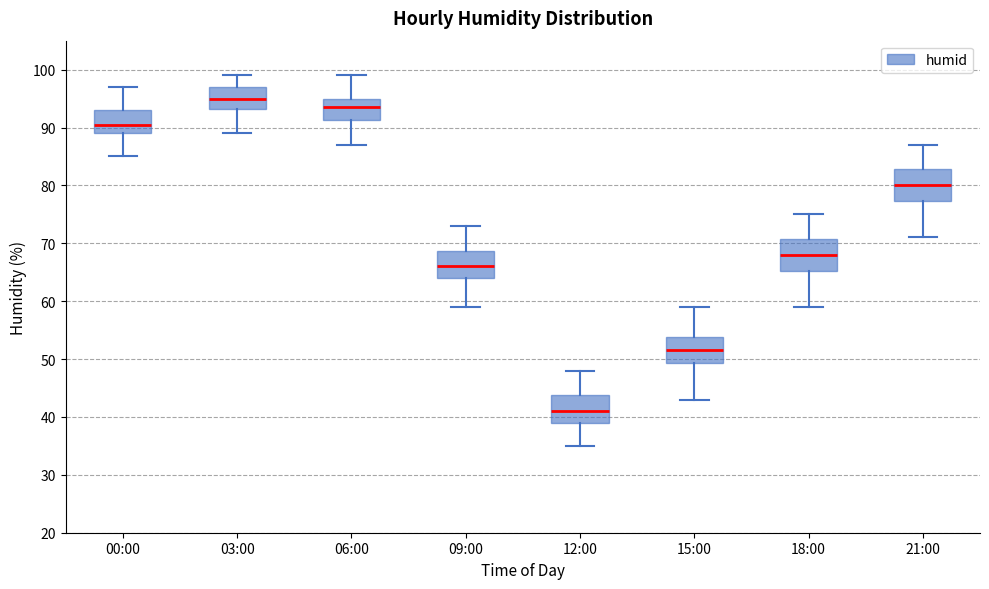

Where is the lower edge of the box for 12:00 on the y-axis? The values are not printed on the chart, so give them approximately, as read against the axis.

39